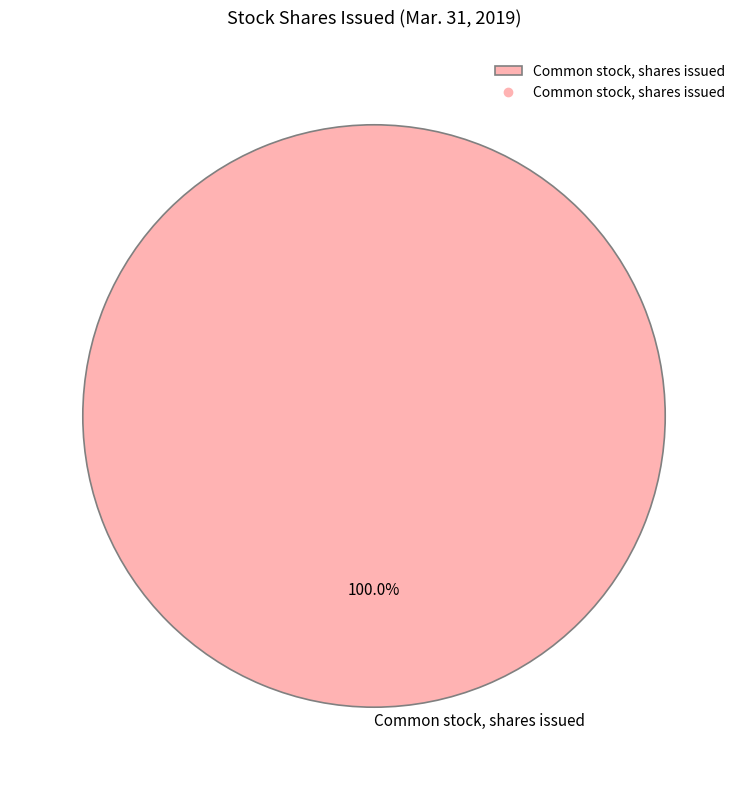

Is there a majority slice in this chart?

Yes